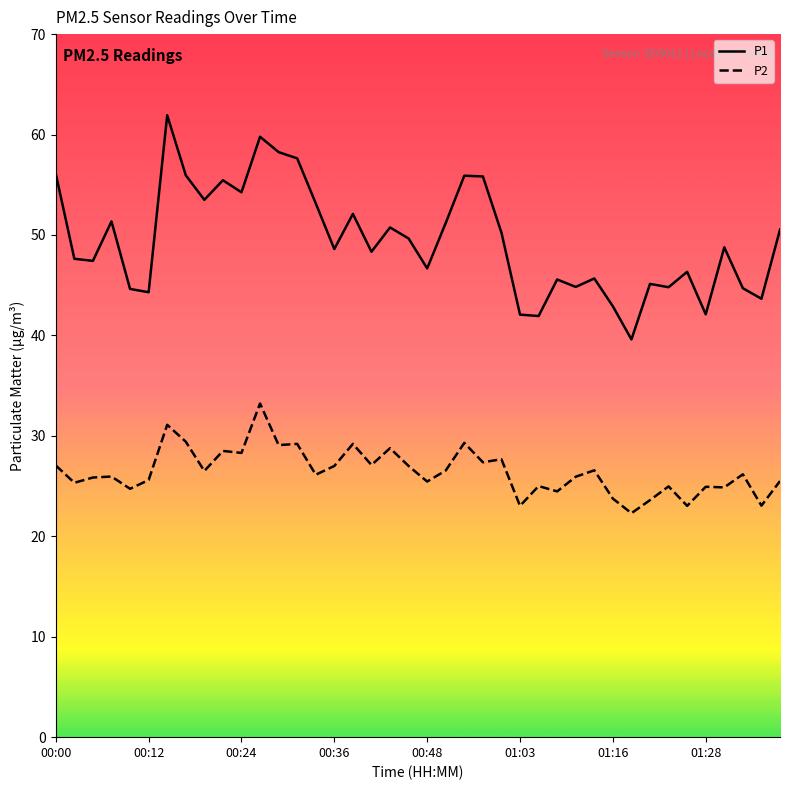

Rank the series by their maximum value, from highest to lowest.

P1, P2